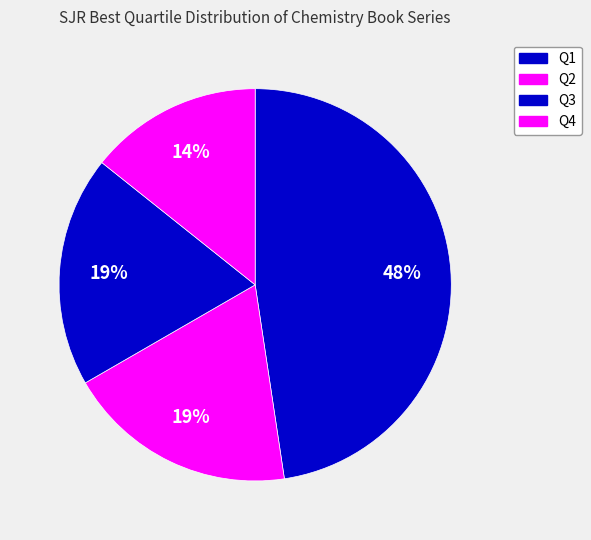

Rank the categories by value from highest to lowest.

Q1, Q2, Q3, Q4